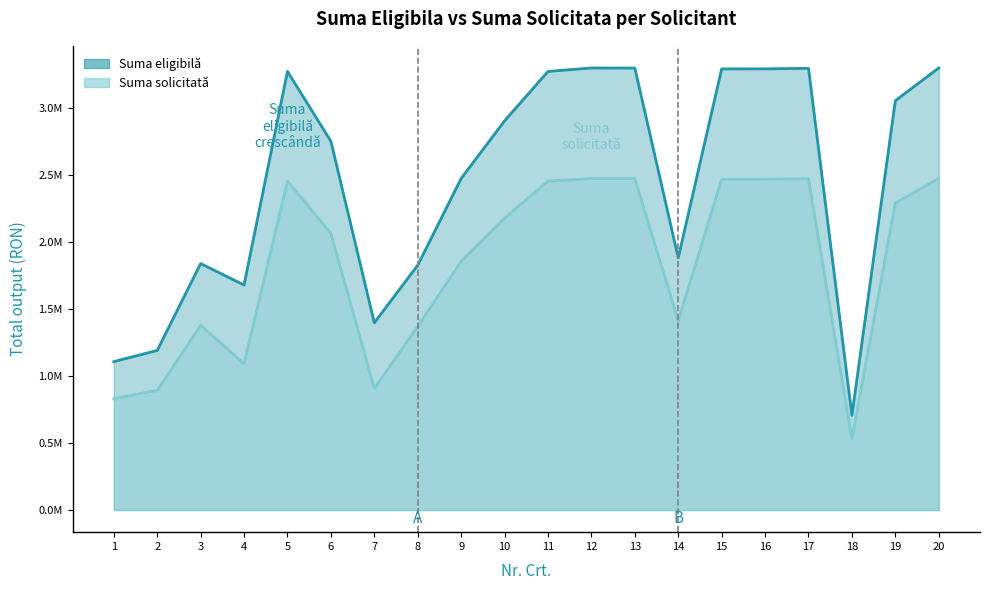

How many values in the Suma eligibila series are below 2901288?

10